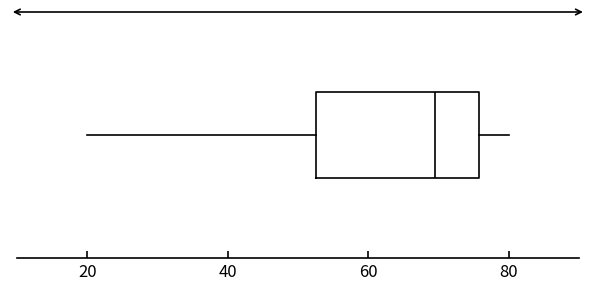

Where does the median line of the box sit on the x-axis? The values are not printed on the chart, so give them approximately, as read against the axis.

70